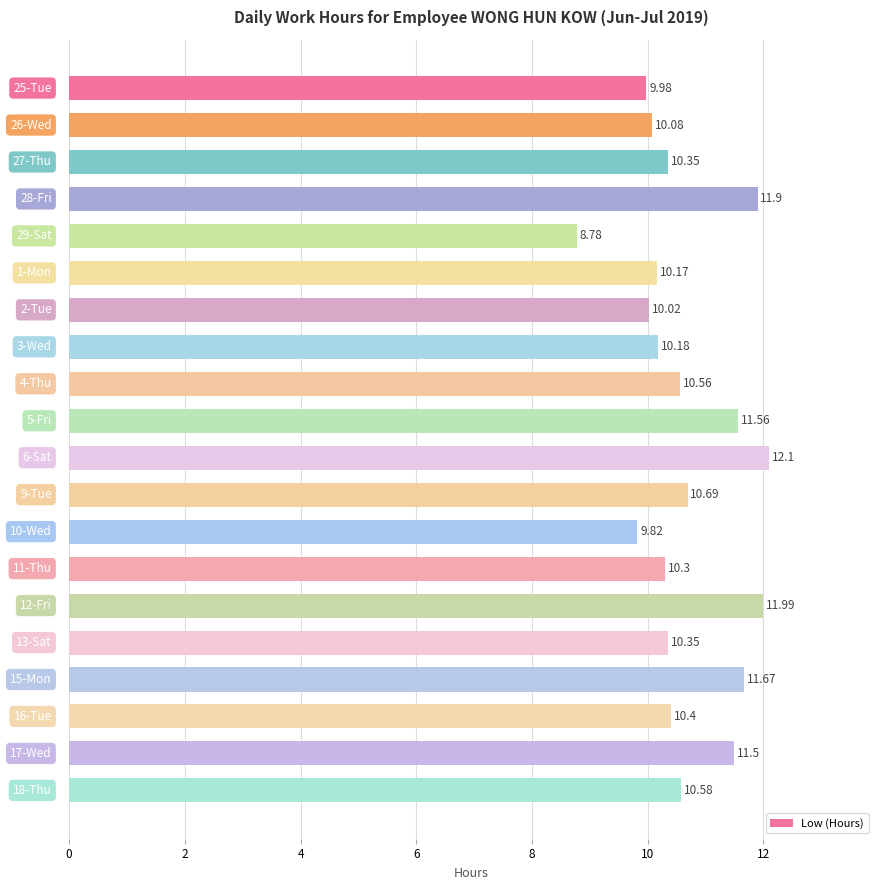

What is the sum of all values?

213.0